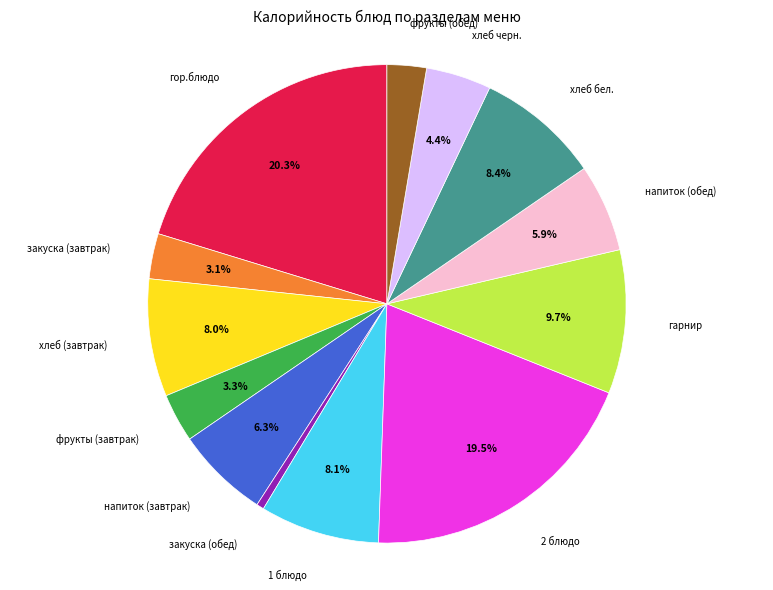

To the nearest percent, what is the average slice percentage?

8%